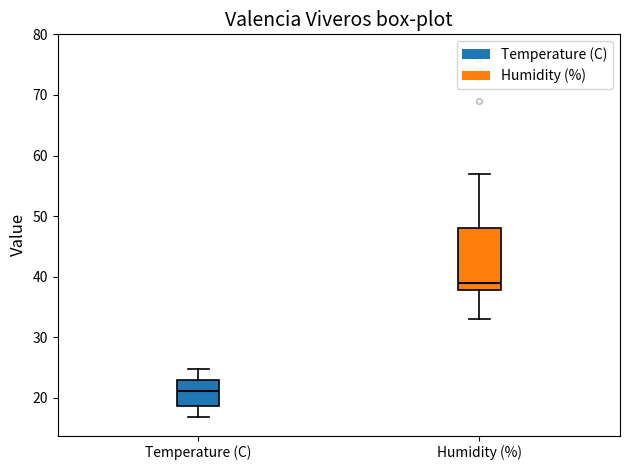

Where is the upper edge of the box for Temperature (C) on the y-axis? The values are not printed on the chart, so give them approximately, as read against the axis.

23